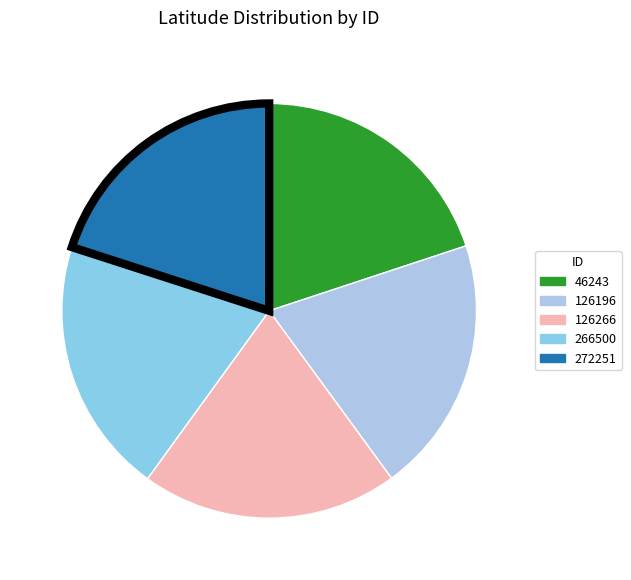

Is it true that 272251 is 15% of the pie?

False